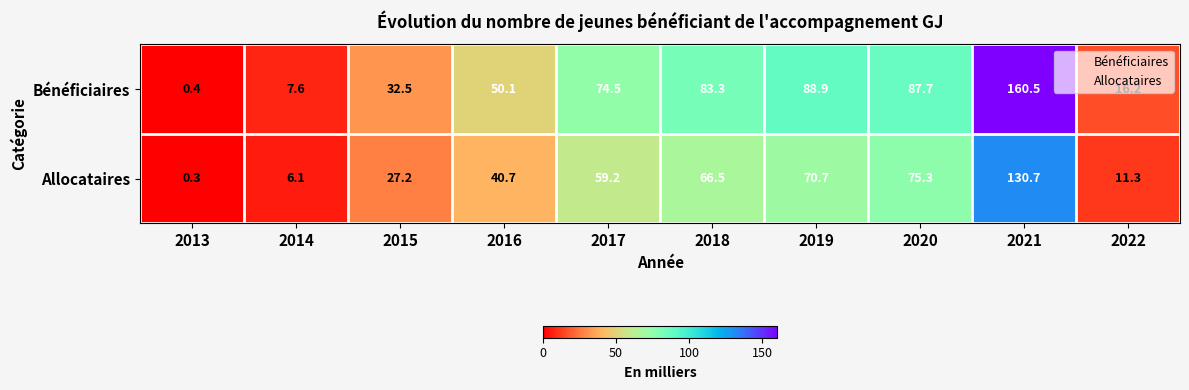

Which series has the largest range (max minus min)?

Bénéficiaires